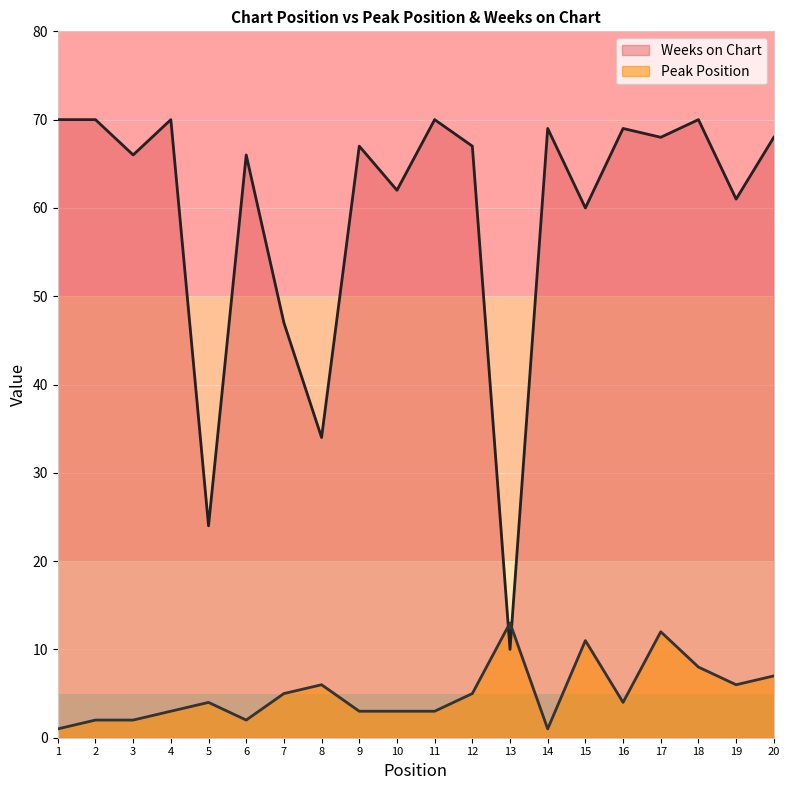

How many data points does each series have?

20